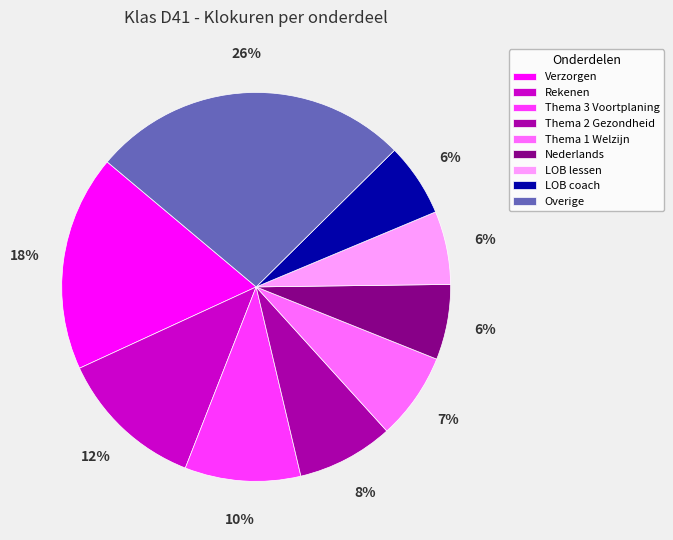

True or false: Thema 3 Voortplaning accounts for 19% of the total.

False